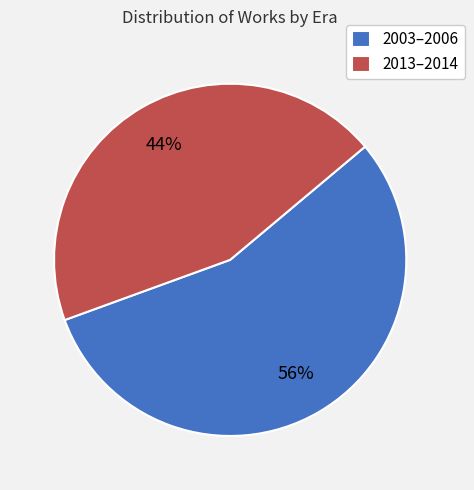

What percentage is the 2013–2014 slice, to the nearest percent?

44%